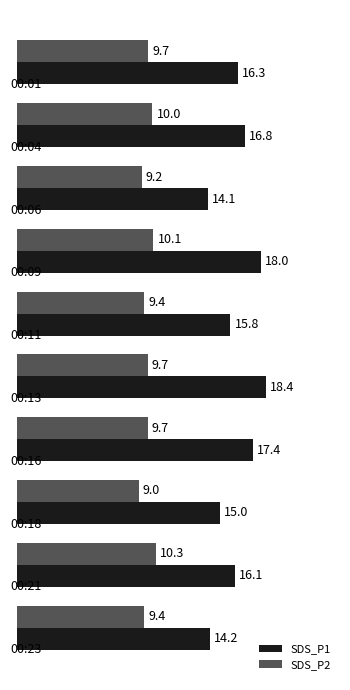

Which series has the largest range (max minus min)?

SDS_P1